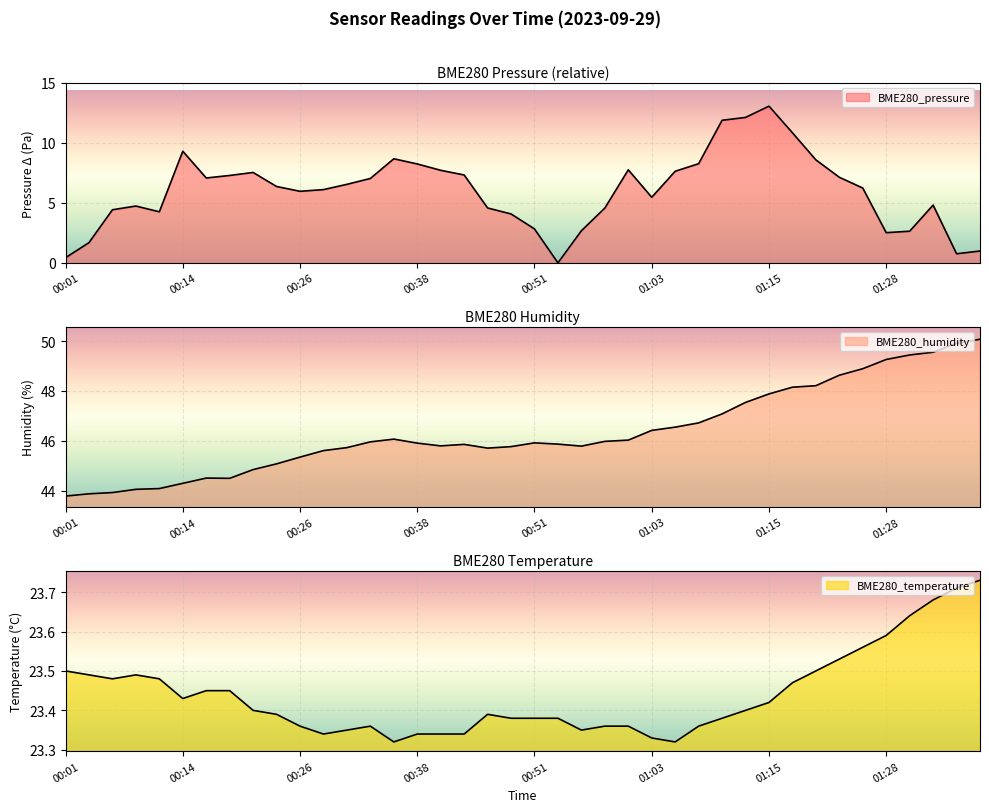

The value of BME280_temperature at 00:48 is 23.4. True or false?

True